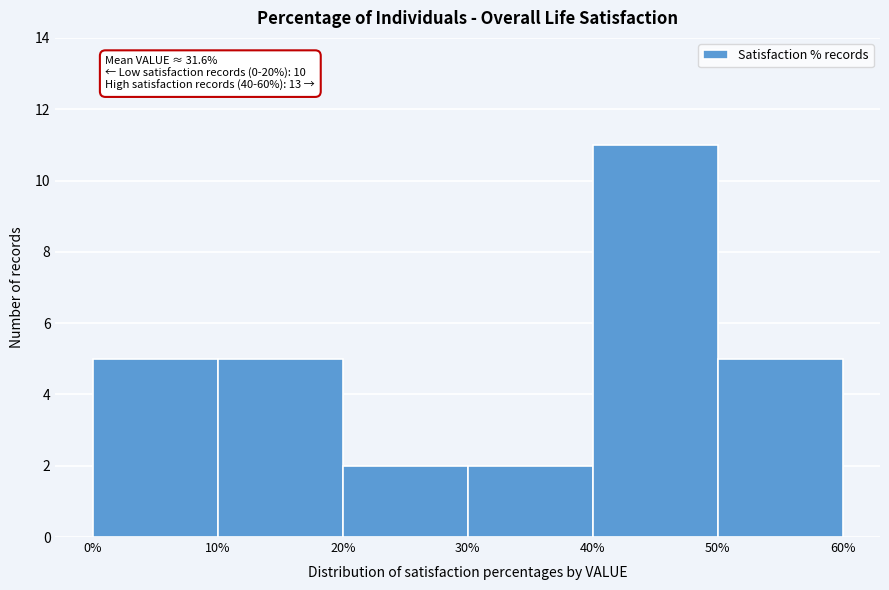

Which range on the x-axis has the tallest bar?

40% to 50%